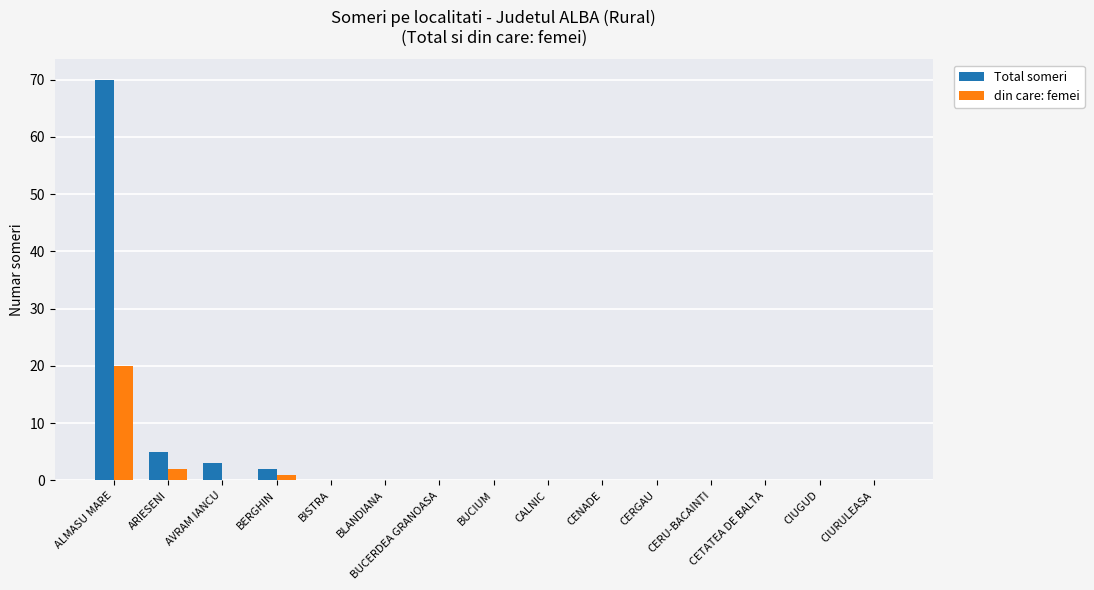

Are the bars horizontal?

No